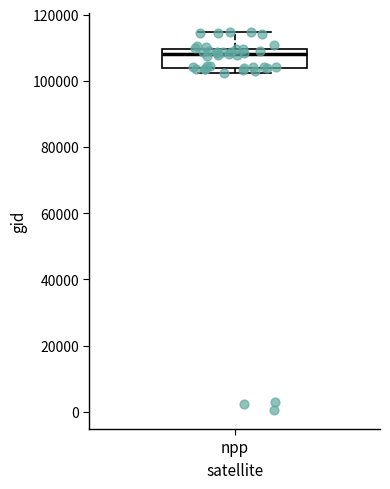

Transcribe this box plot: give where the median line is, the range the box spans, and where the two whiskers end, as read against the y-axis. The values are not printed on the chart, so give them approximately, as read against the axis.

median 108000, box 104000 to 110000, whiskers 102000 to 114000